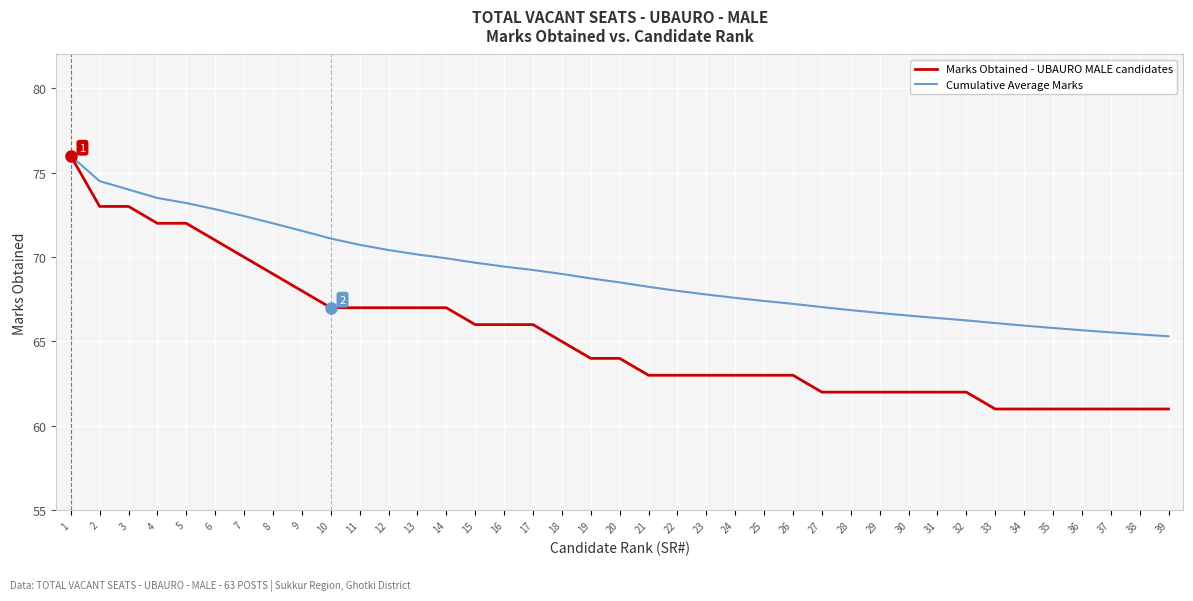

What is the minimum value shown in the chart?

61.0